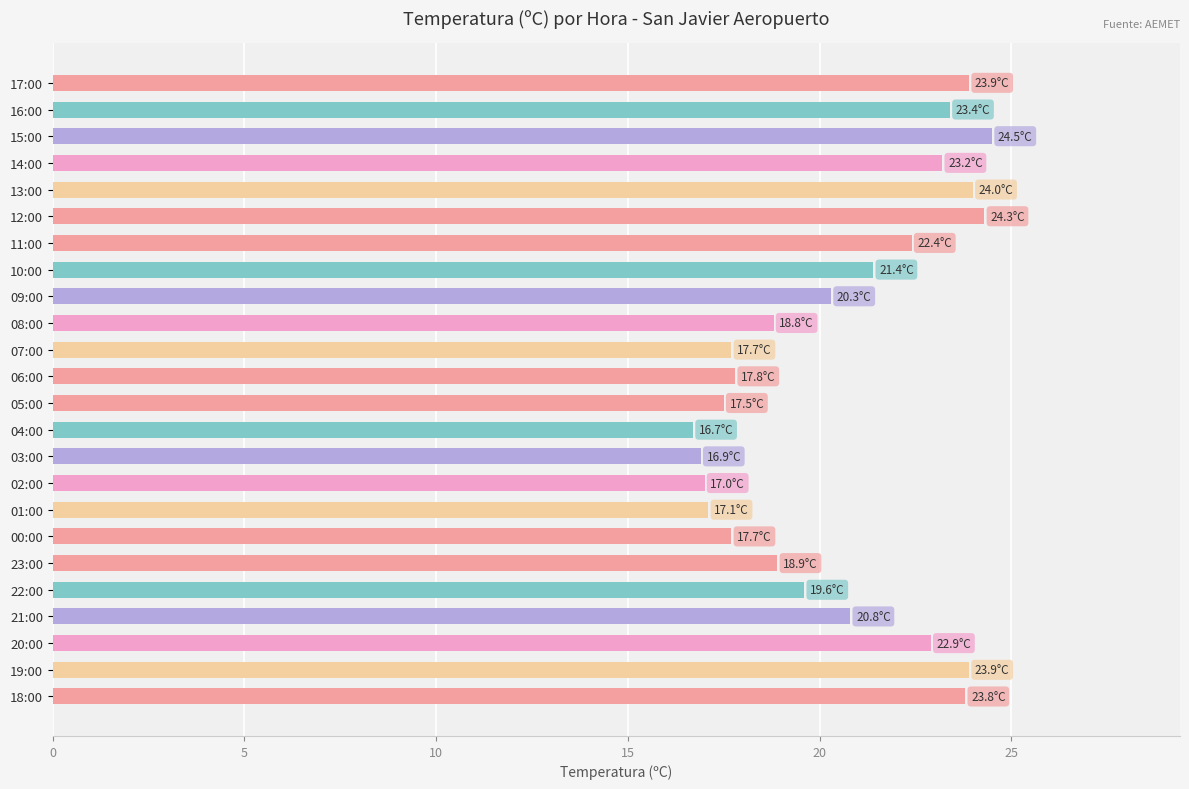

What is the sum of all values?

494.5